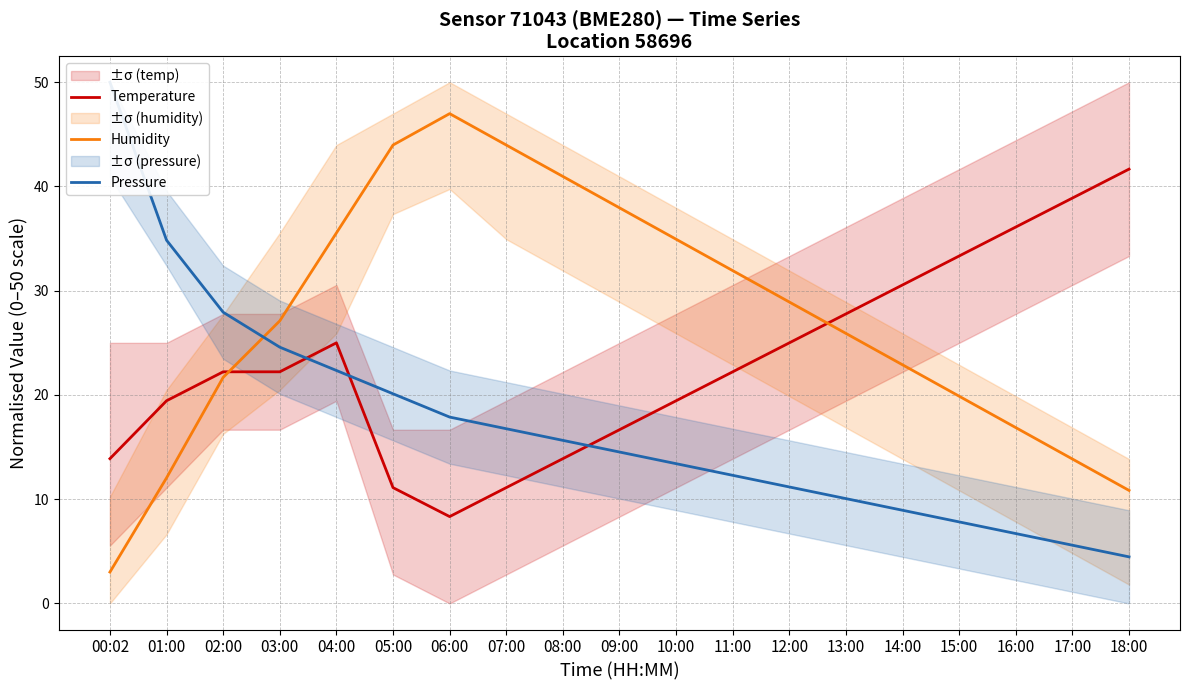

Count the number of categories in the chart.

19